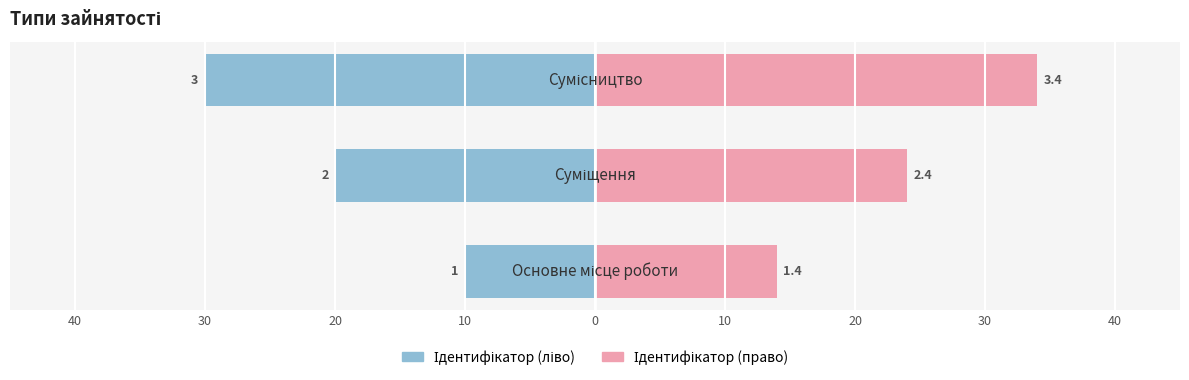

Count the Ідентифікатор (право) values in the range 14 to 34.

3